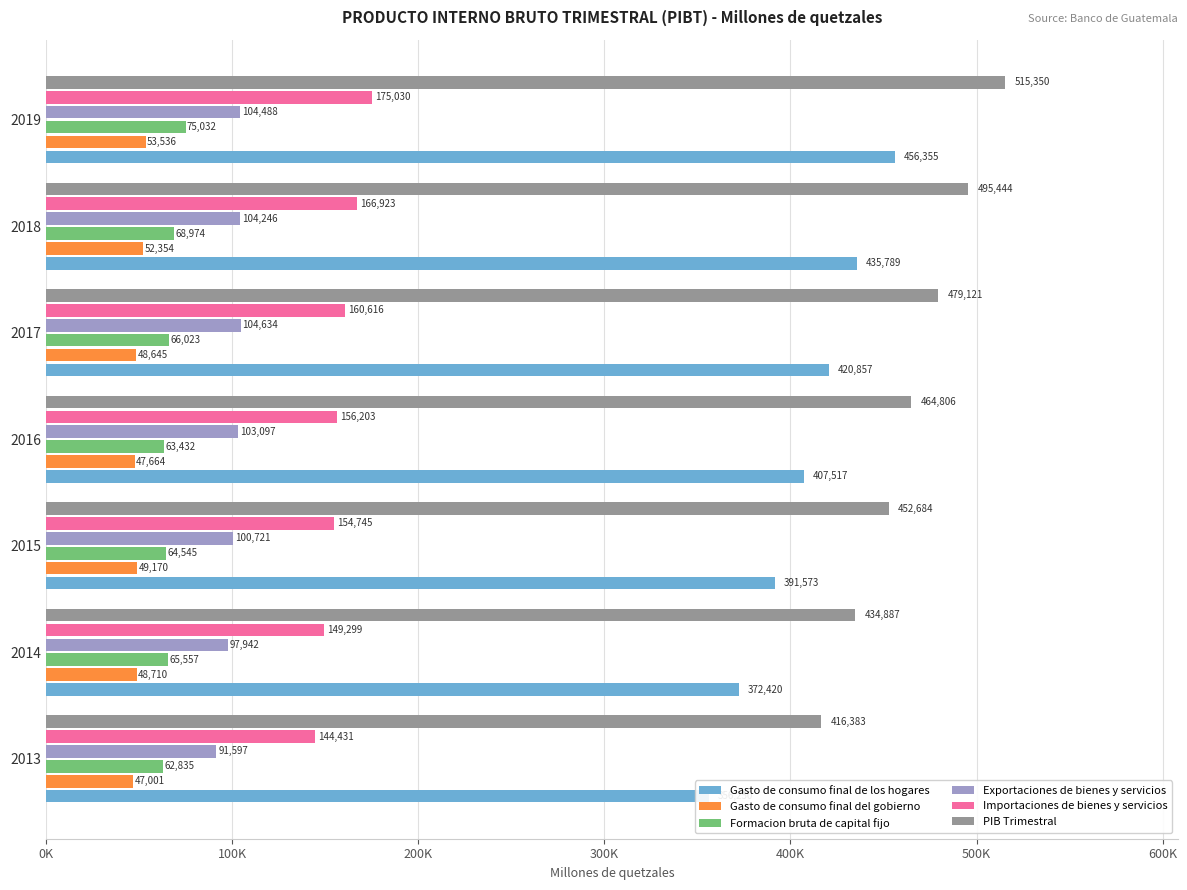

Between 2019 and 2014, which is larger?

2019